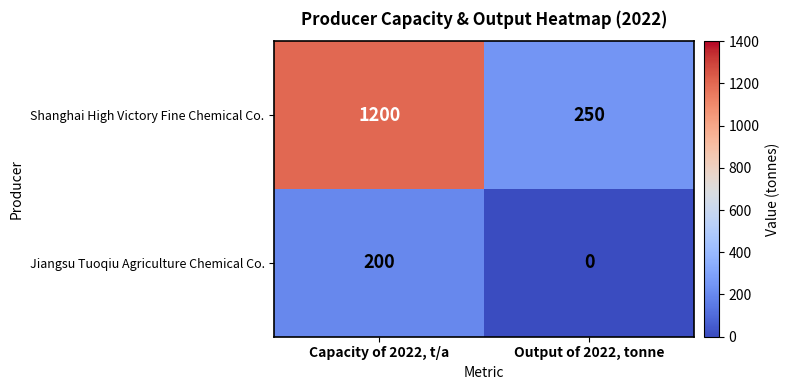

At how many categories does at least one series exceed 724?

1